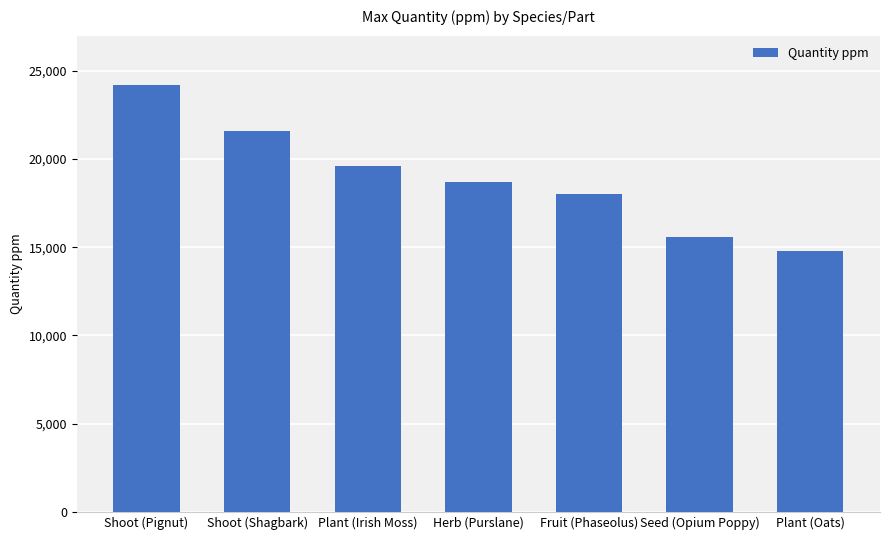

True or false: the data shows 18700 at Herb (Purslane).

True